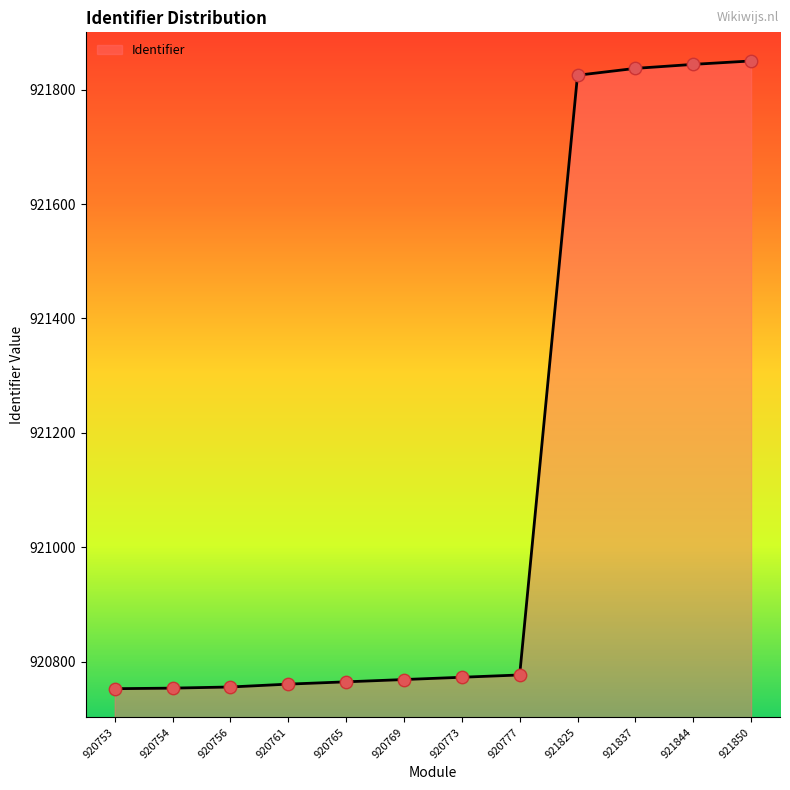

Approximately how many times larger is the value at 920761 compared to 920754?

1.0